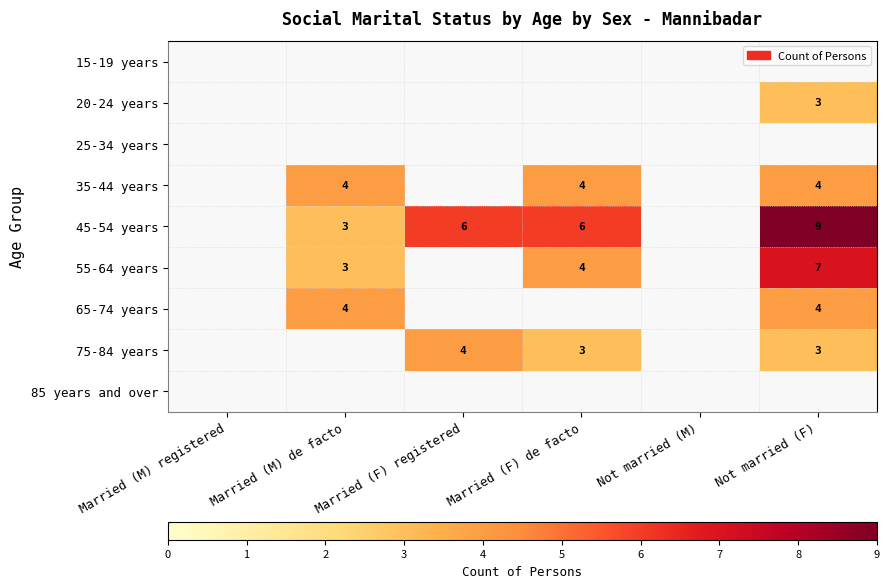

True or false: 45-54 years has a value of 3 at Married (M) de facto.

True